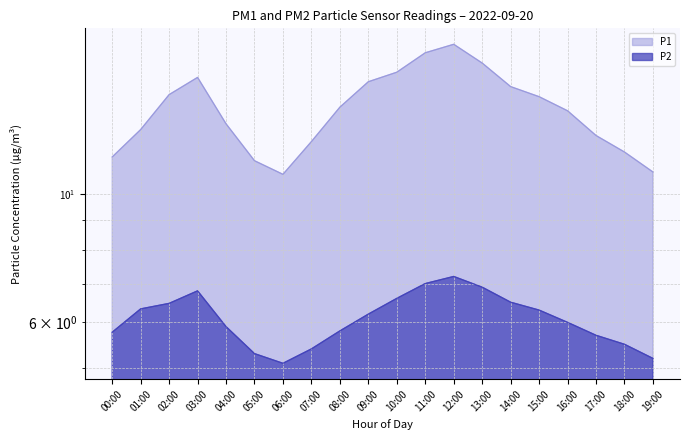

What is the maximum value for P2?

7.2